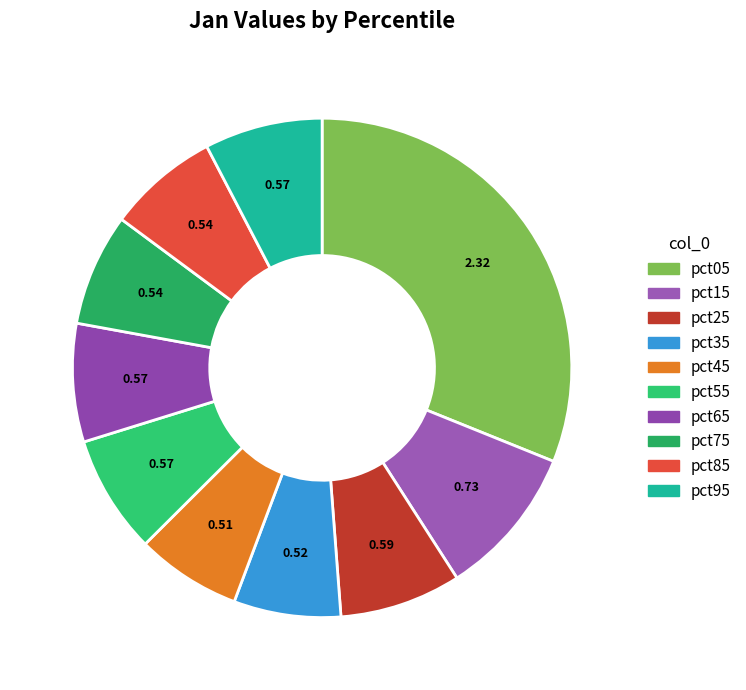

To the nearest percent, what is the difference between the largest and smallest slice percentages?

24%